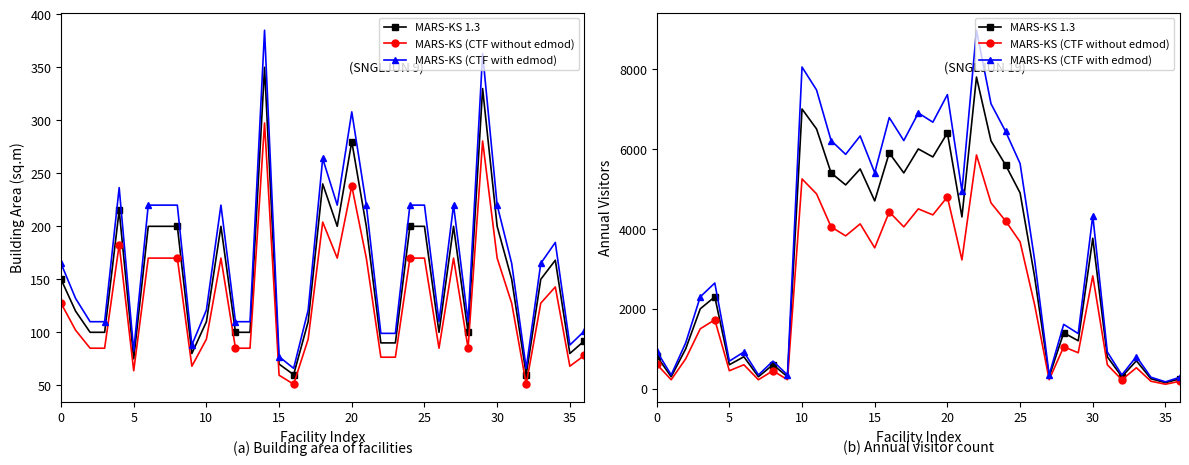

True or false: MARS-KS (CTF with edmod) and MARS-KS (CTF without edmod) intersect in this chart.

False